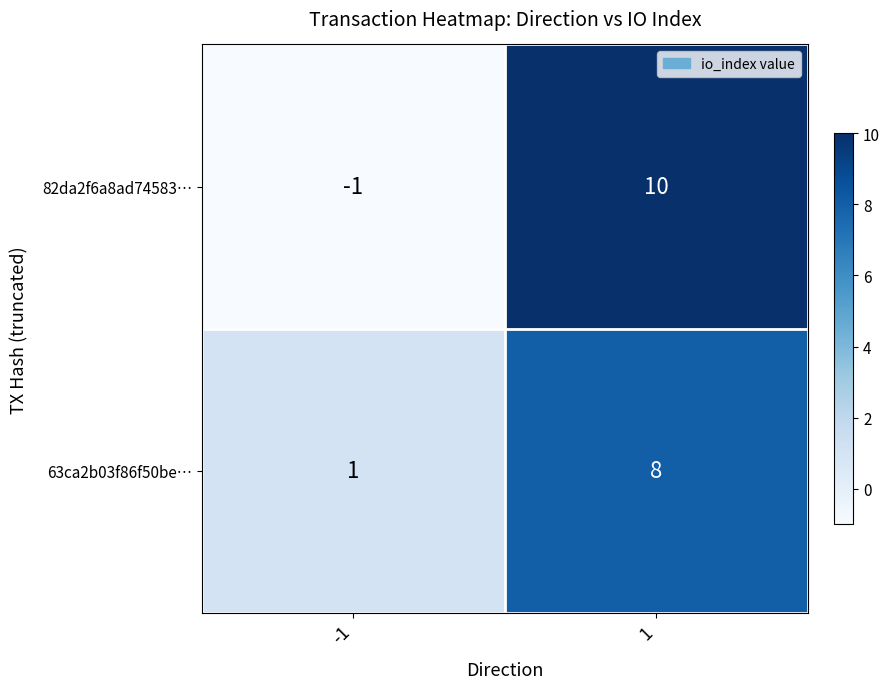

What is the total value across all series at 1?

18